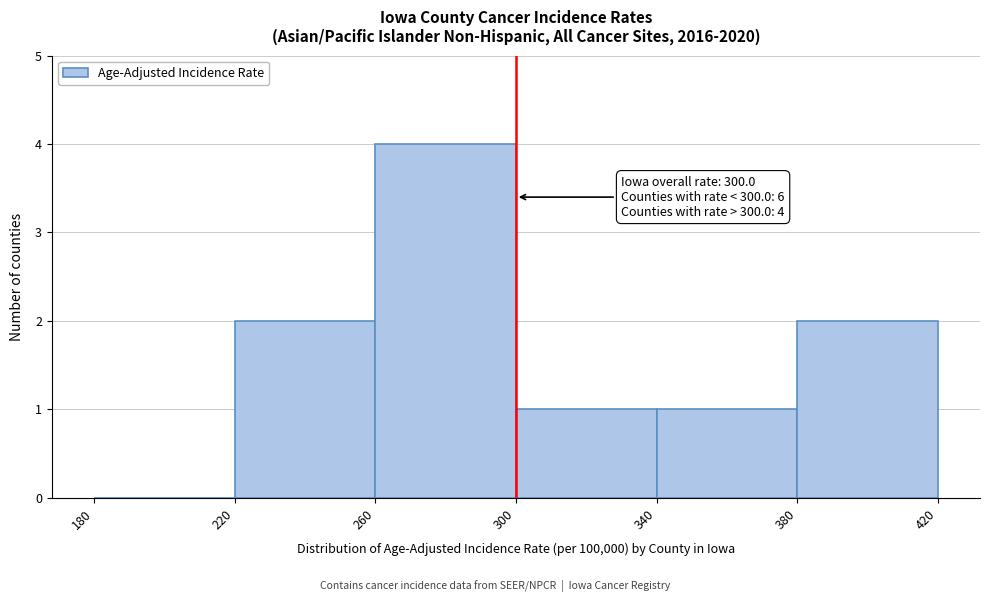

Over which range of the x-axis is the bar tallest?

260 to 300